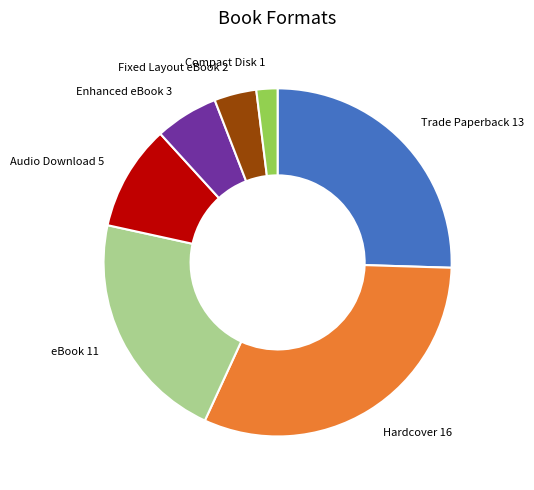

Is there a majority slice in this chart?

No